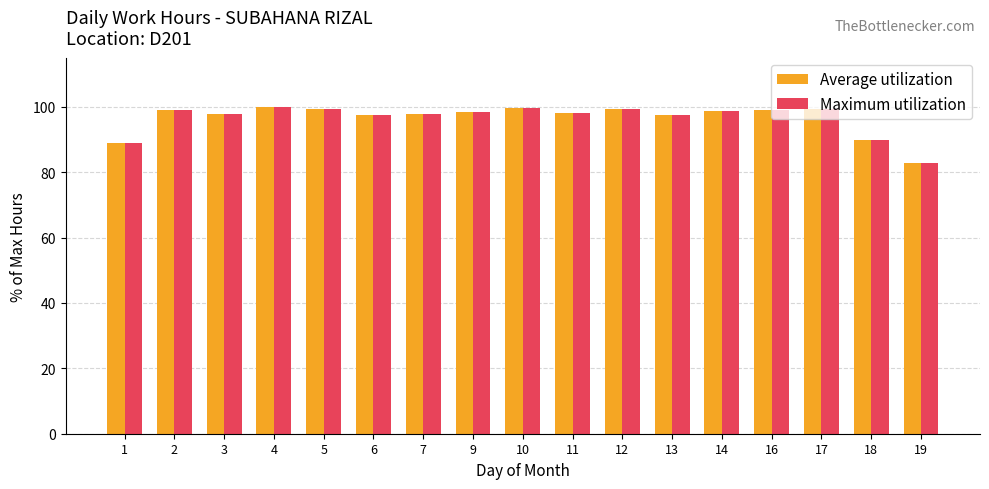

Is it true that Maximum utilization equals 30.5 at 14?

False